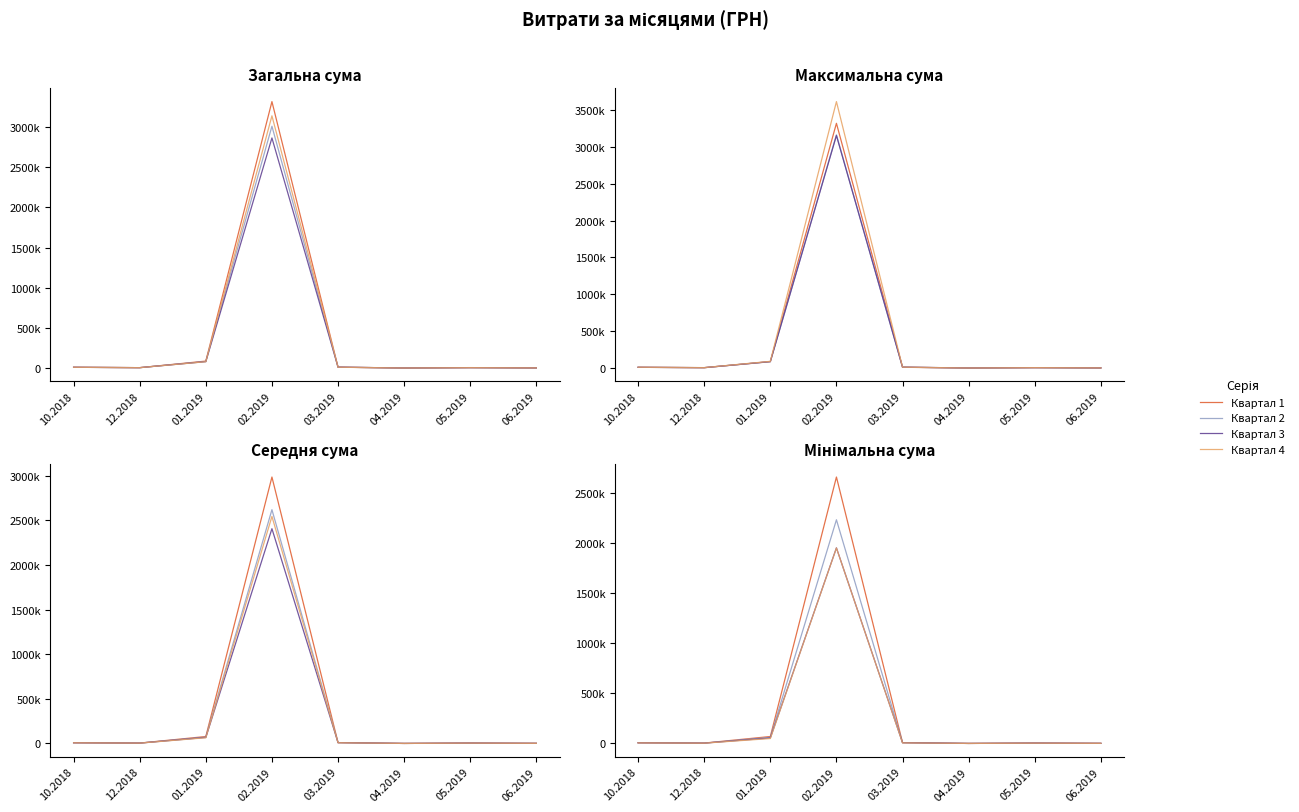

In Квартал 2, how many points are lower than both neighbors (excluding endpoints)?

2